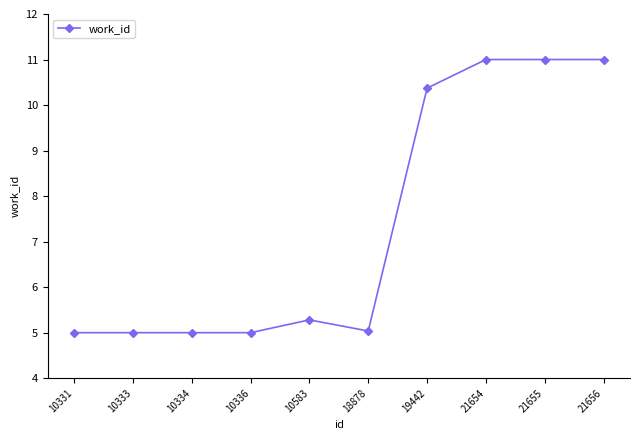

What is the maximum value shown in the chart?

11.0